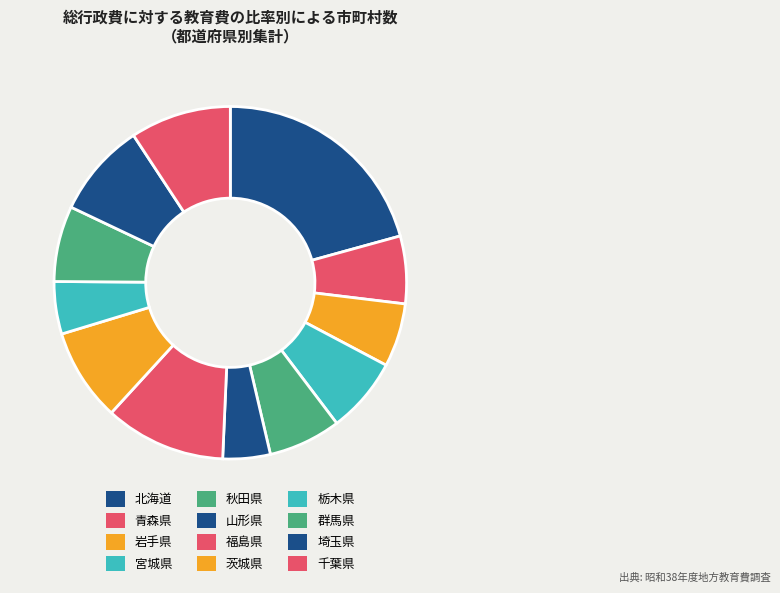

What is the smallest slice in the pie chart?

山形県